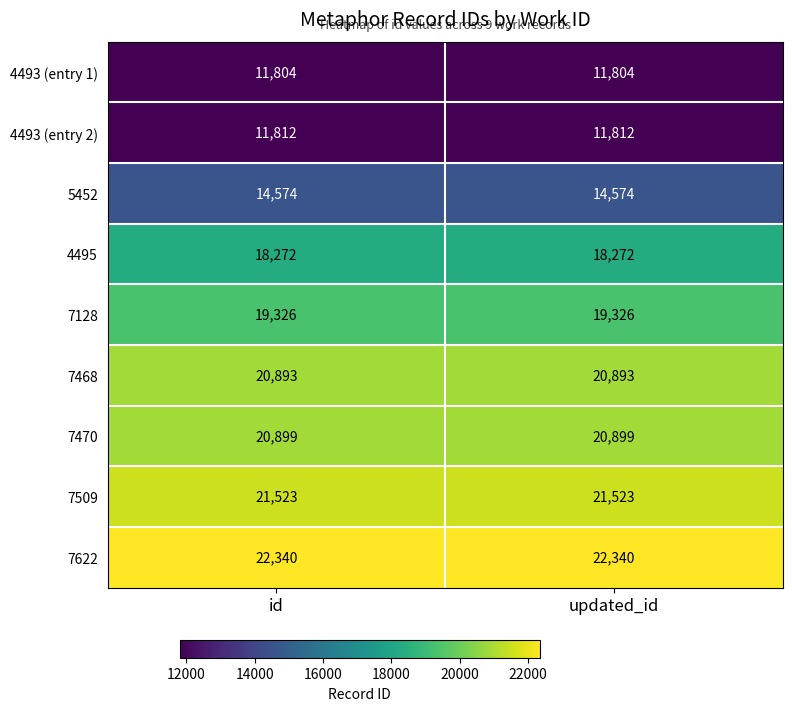

The value of 5452 at updated_id is 9828. True or false?

False